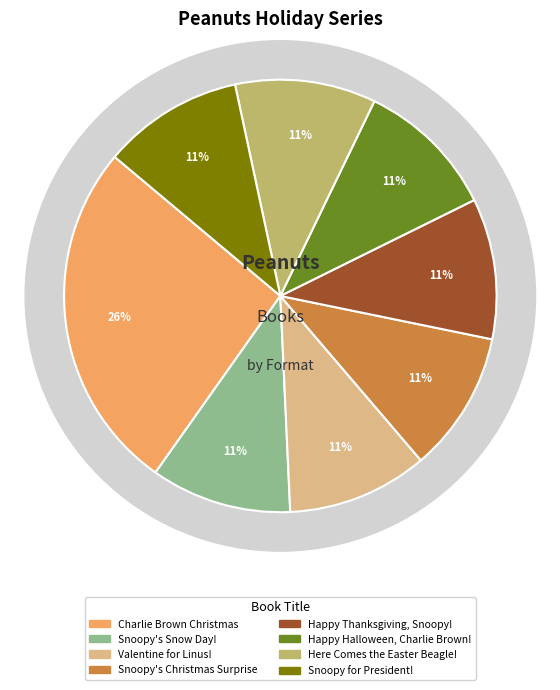

To the nearest percent, what is the combined percentage of Snoopy's Christmas Surprise and Charlie Brown Christmas?

37%